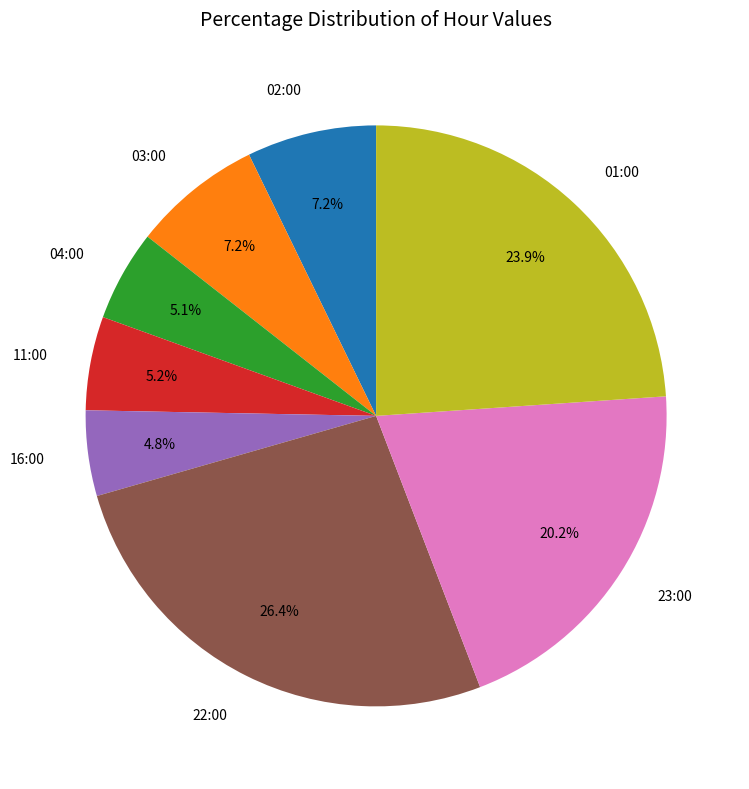

What is the largest slice in the pie chart?

22:00